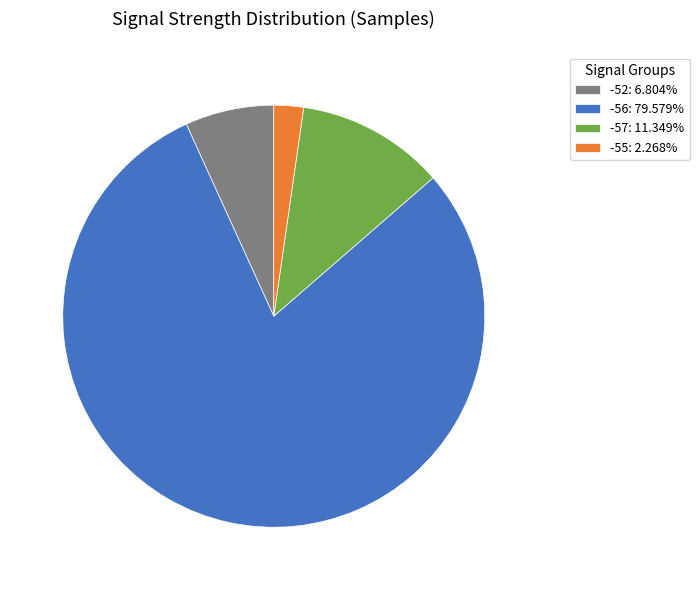

Is the sum of -57: 11.349% and -52: 6.804% greater than half?

No